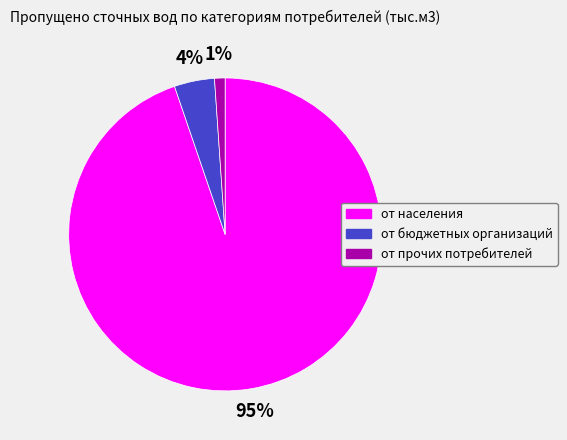

Do от прочих потребителей and от населения together represent more than half of the pie?

Yes